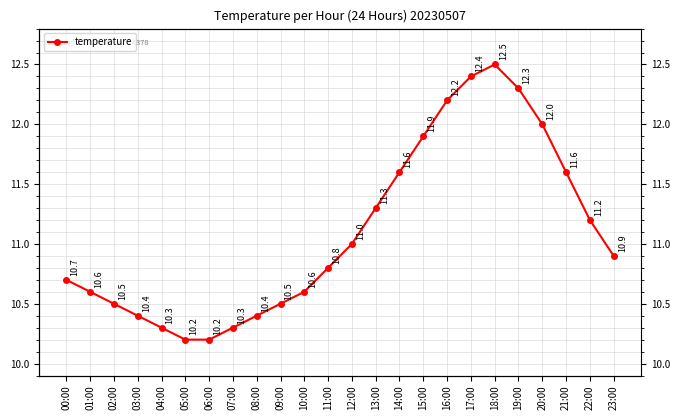

What is the minimum value shown in the chart?

10.2